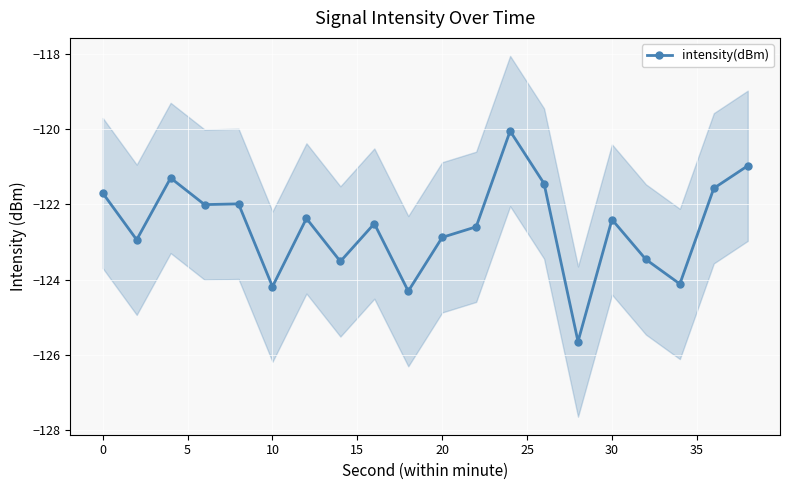

How many data points does each series have?

20